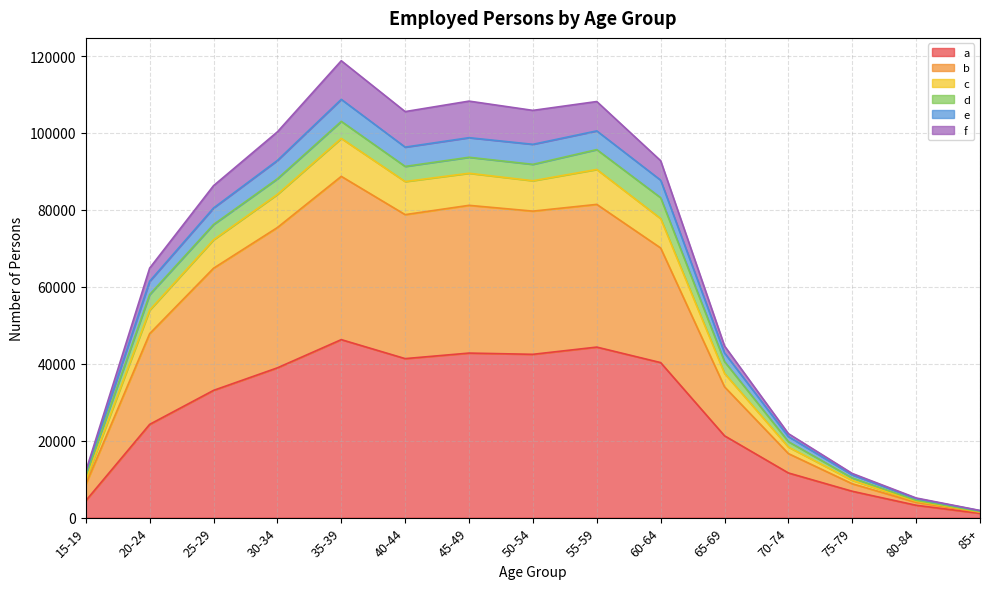

Where is c nearest to the value 55273?

20-24